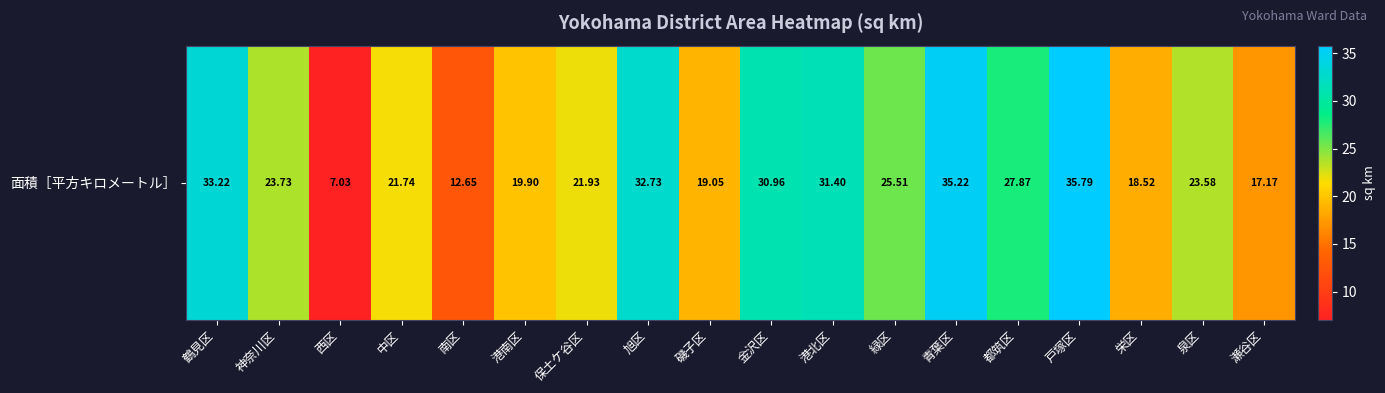

Which category has the lowest value across all series?

西区